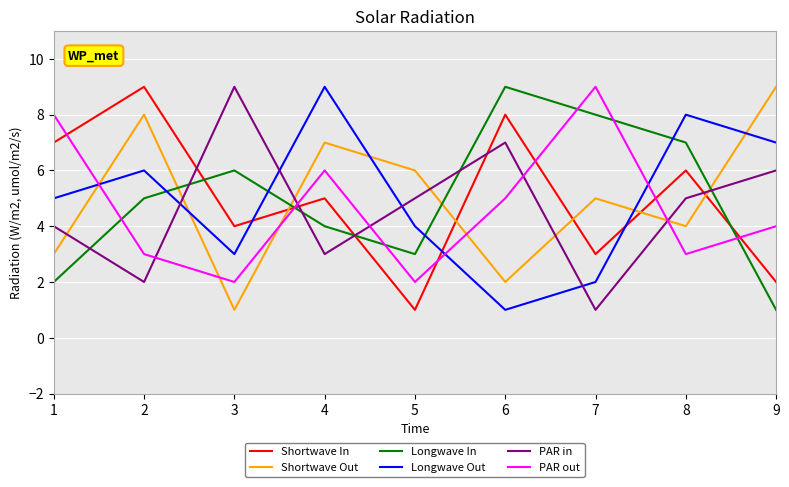

How many series are shown in this chart?

6